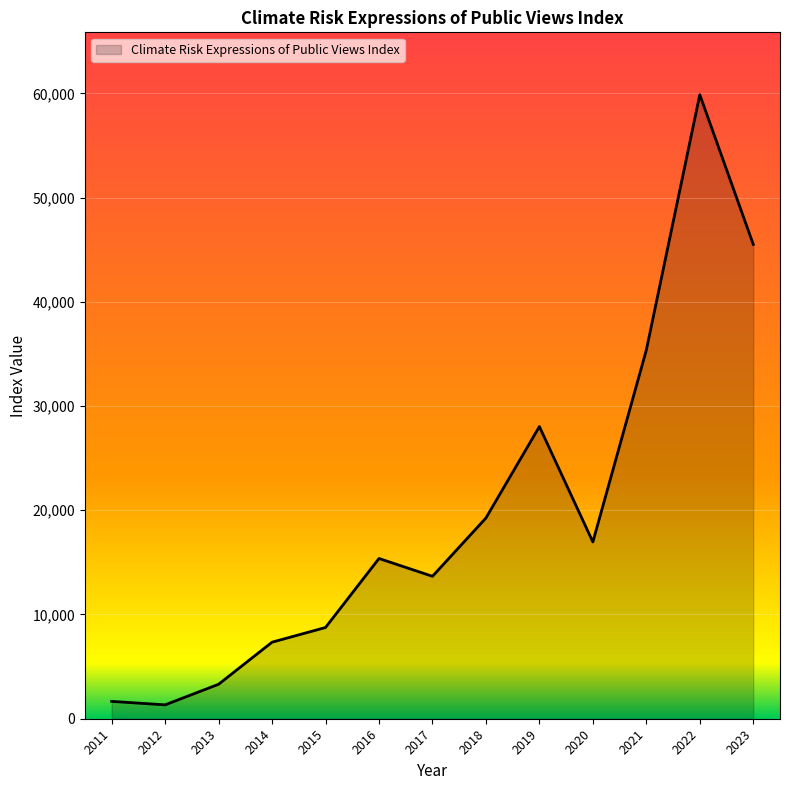

Where is the data nearest to the value 30596?

2019